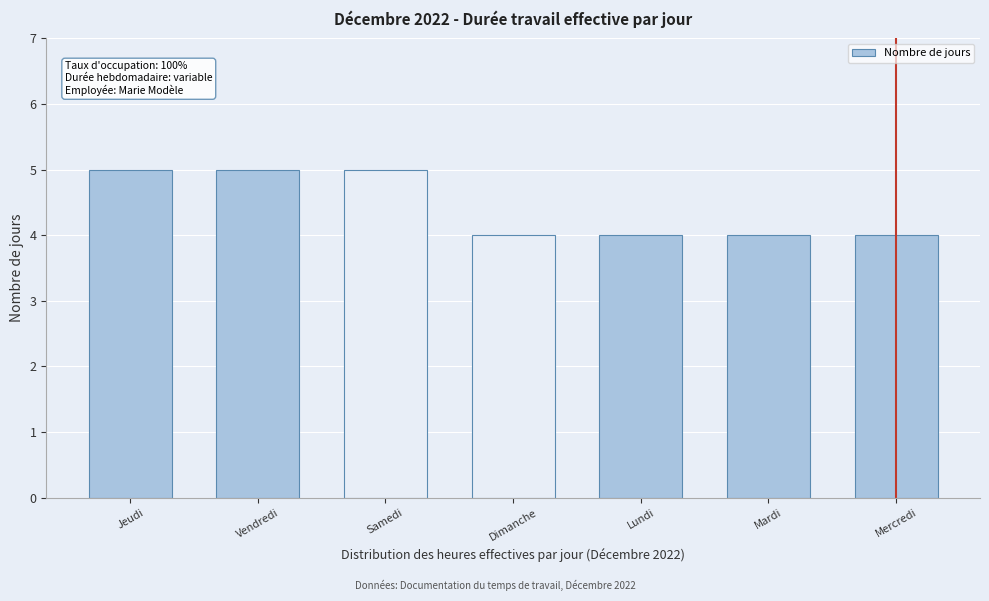

Reading left to right, list all the values displayed in this chart.

5	5	5	4	4	4	4